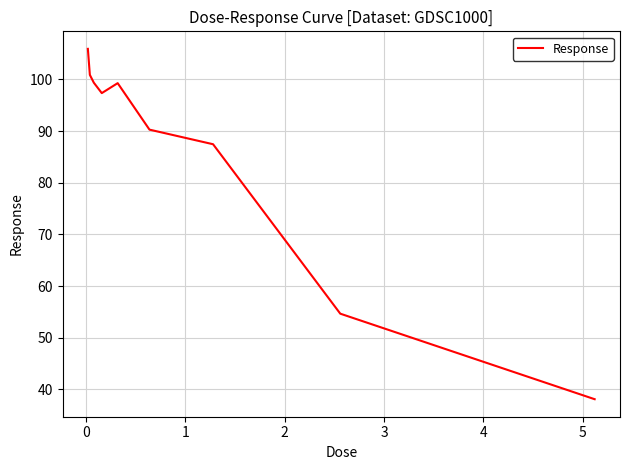

What is the difference between the maximum and second lowest values?

51.2